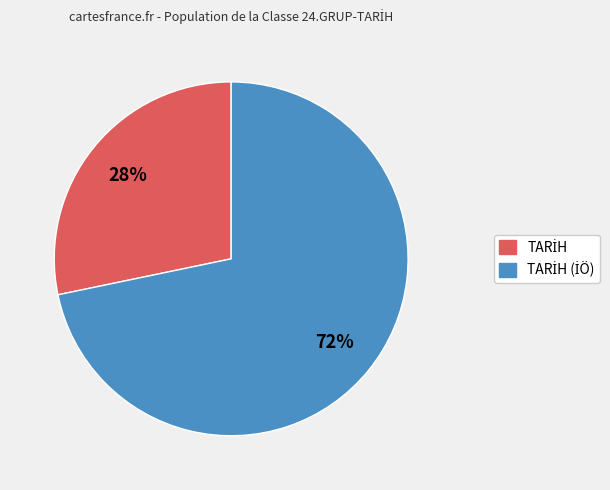

Rank the categories by value from lowest to highest.

TARİH, TARİH (İÖ)